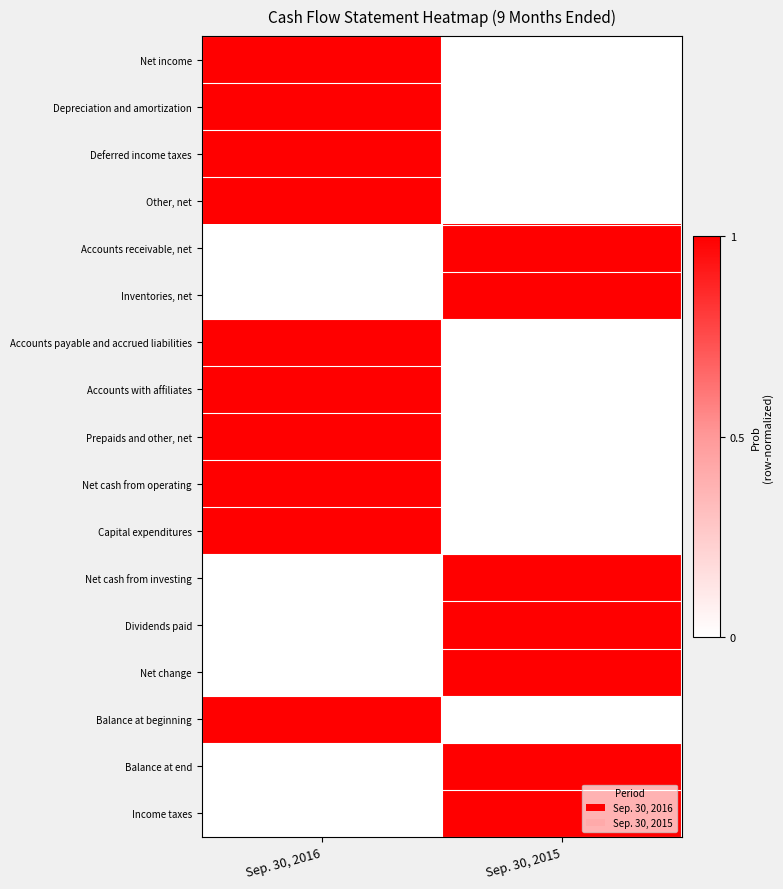

Reading left to right, what are all the values shown in this chart?

Net income: Sep. 30, 2016=1	Sep. 30, 2015=0
Depreciation and amortization: Sep. 30, 2016=1	Sep. 30, 2015=0
Deferred income taxes: Sep. 30, 2016=1	Sep. 30, 2015=0
Other, net: Sep. 30, 2016=1	Sep. 30, 2015=0
Accounts receivable, net: Sep. 30, 2016=0	Sep. 30, 2015=1
Inventories, net: Sep. 30, 2016=0	Sep. 30, 2015=1
Accounts payable and accrued liabilities: Sep. 30, 2016=1	Sep. 30, 2015=0
Accounts with affiliates: Sep. 30, 2016=1	Sep. 30, 2015=0
Prepaids and other, net: Sep. 30, 2016=1	Sep. 30, 2015=0
Net cash from operating: Sep. 30, 2016=1	Sep. 30, 2015=0
Capital expenditures: Sep. 30, 2016=1	Sep. 30, 2015=0
Net cash from investing: Sep. 30, 2016=0	Sep. 30, 2015=1
Dividends paid: Sep. 30, 2016=0	Sep. 30, 2015=1
Net change: Sep. 30, 2016=0	Sep. 30, 2015=1
Balance at beginning: Sep. 30, 2016=1	Sep. 30, 2015=0
Balance at end: Sep. 30, 2016=0	Sep. 30, 2015=1
Income taxes: Sep. 30, 2016=0	Sep. 30, 2015=1